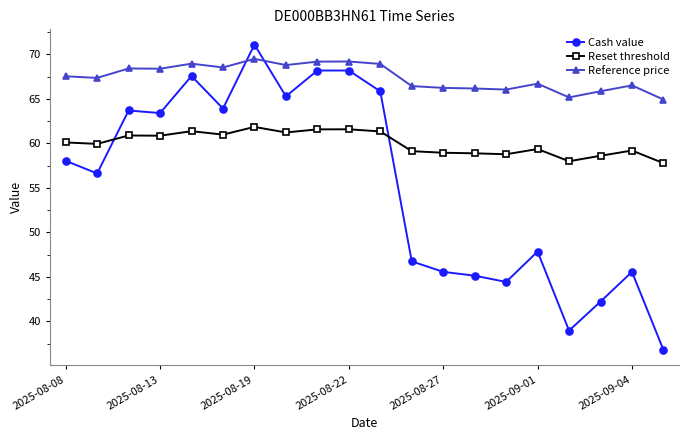

True or false: Cash value has more than 2 interior local peaks.

True